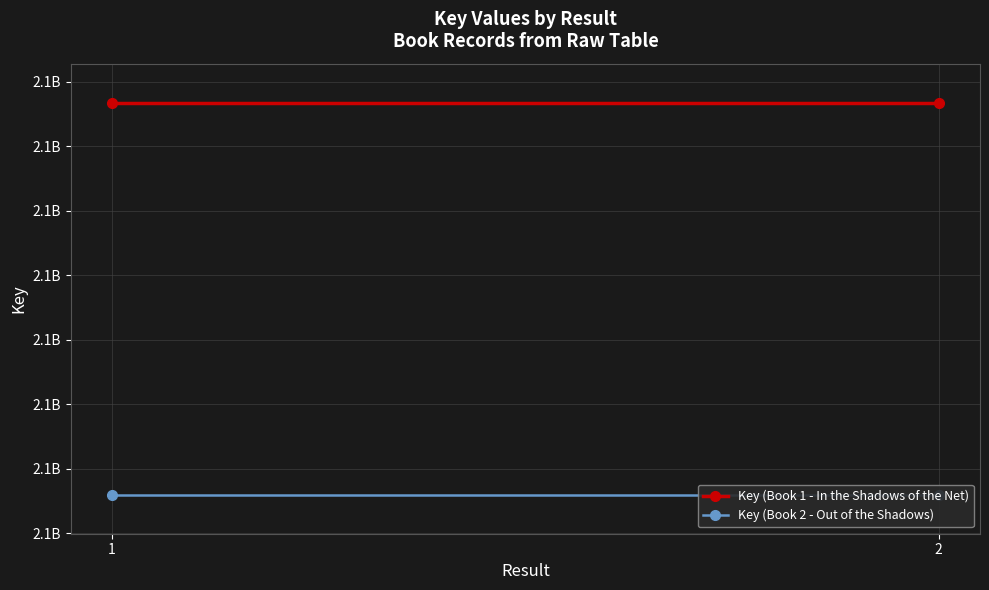

Is it true that Key (Book 1 - In the Shadows of the Net) equals 745882662 at 2?

False